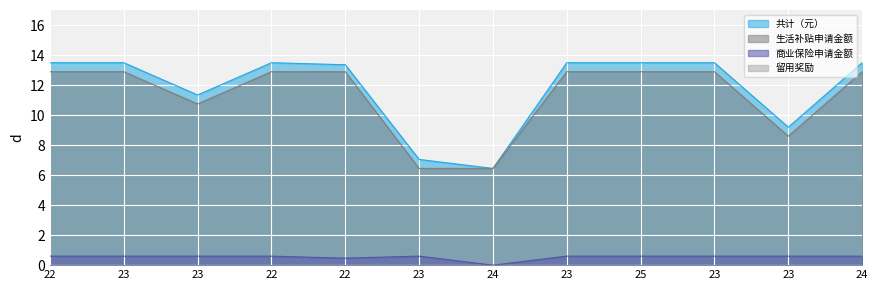

Which category has the lowest value in the 共计（元） series?

24